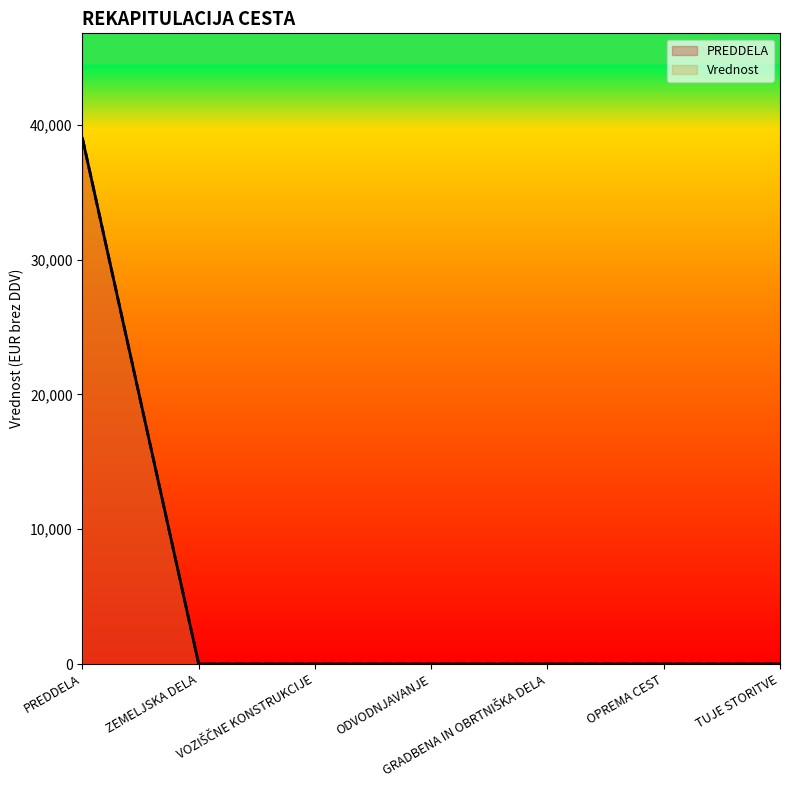

True or false: PREDDELA and Vrednost cross at least once.

False